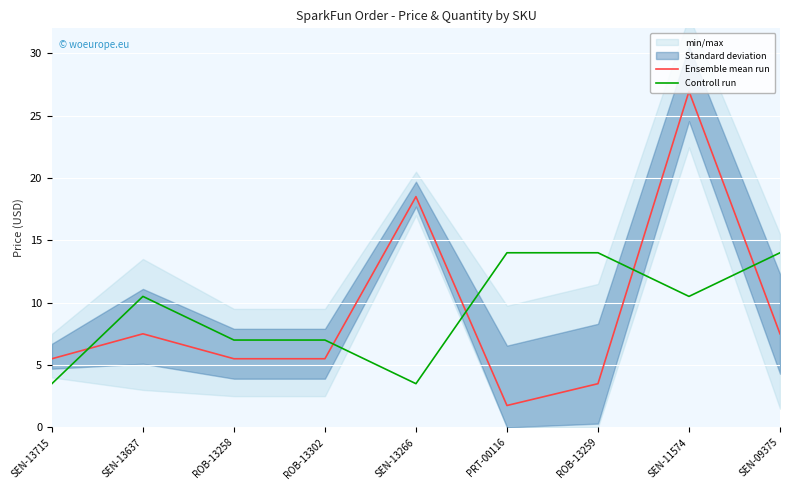

After their last crossing, which series has the higher values: Ensemble mean run or Controll run?

Controll run